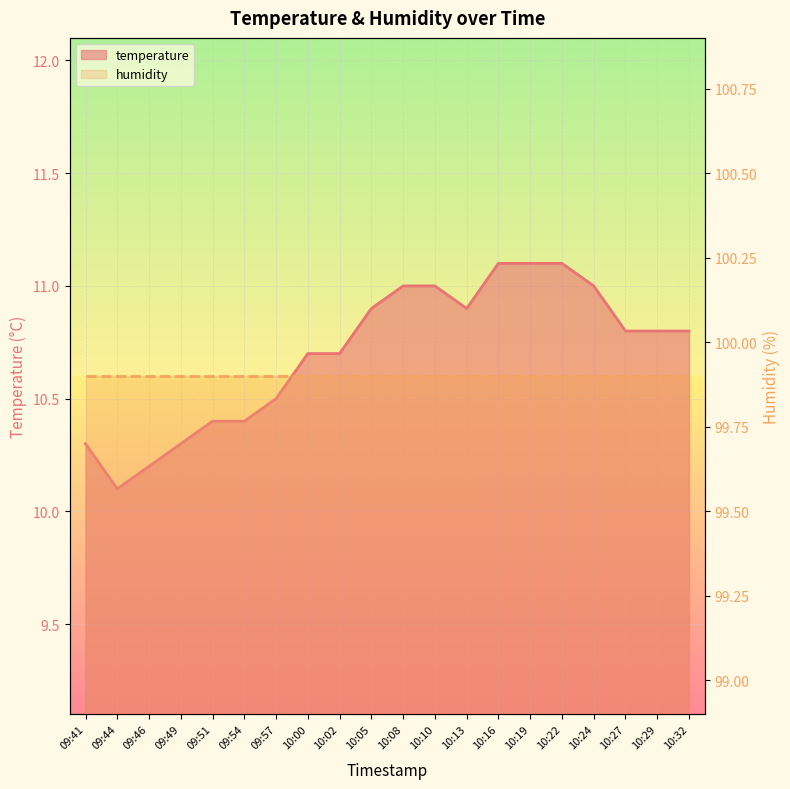

List the labels in order of value, smallest first.

09:44, 09:46, 09:41, 09:49, 09:51, 09:54, 09:57, 10:00, 10:02, 10:27, 10:29, 10:32, 10:05, 10:13, 10:08, 10:10, 10:24, 10:16, 10:19, 10:22